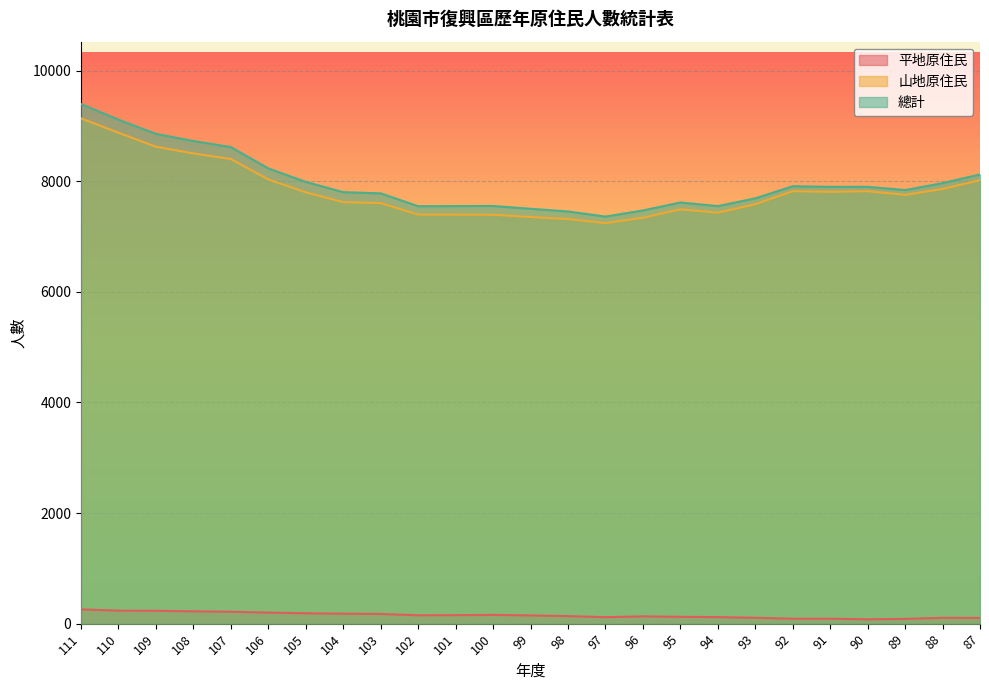

At 101, list the series in order from smallest to largest.

平地原住民, 山地原住民, 總計